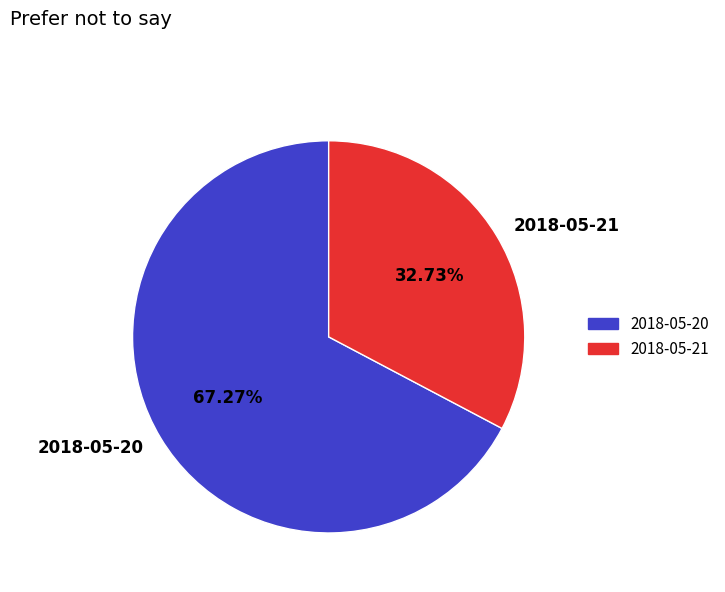

Do 2018-05-20 and 2018-05-21 together represent more than half of the pie?

Yes